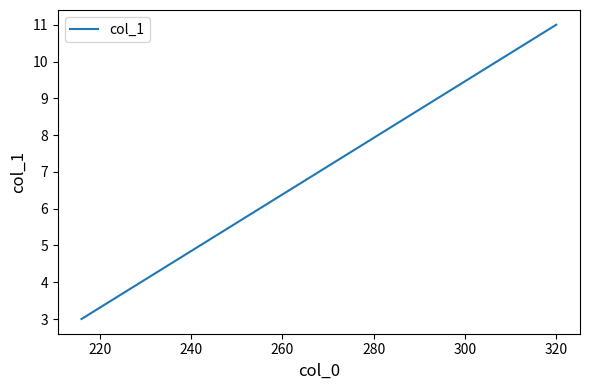

What is the sum of all values?

14